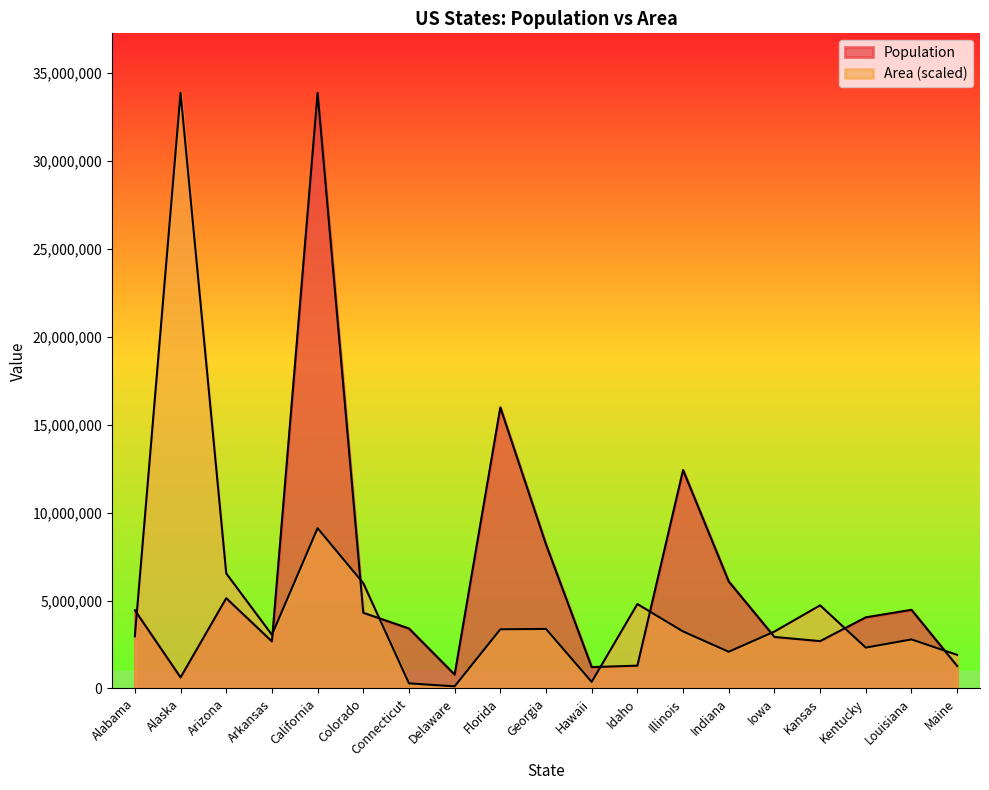

Reading left to right, what are all the values shown in this chart?

Population: 4447100.0	626932.0	5130632.0	2673400.0	33871648.0	4301261.0	3405565.0	783600.0	15982378.0	8186453.0	1211537.0	1293953.0	12419293.0	6080485.0	2926324.0	2688418.0	4041769.0	4468976.0	1274923.0
Area: 2964071.4	33871648.0	6542161.5	3049934.1	9114251.2	5987241.7	287683.0	118140.1	3363289.8	3381438.7	370444.3	4798948.2	3239234.0	2084309.3	3232916.4	4724687.0	2320015.2	2786832.5	1907644.7